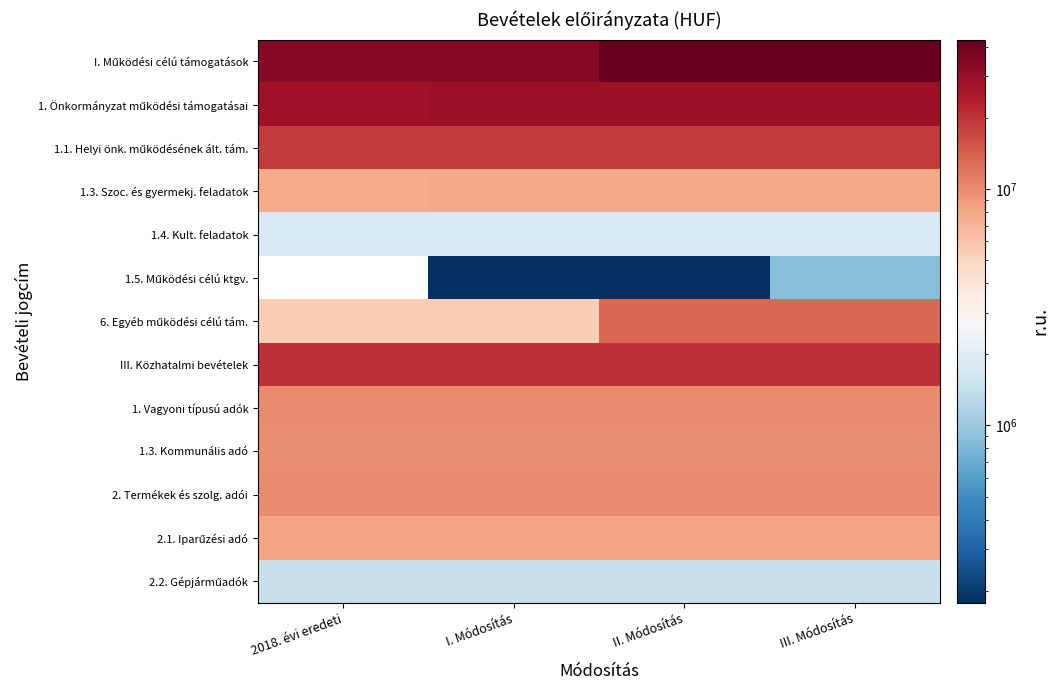

Which has a higher value, 2018. évi eredeti or III. Módosítás?

III. Módosítás